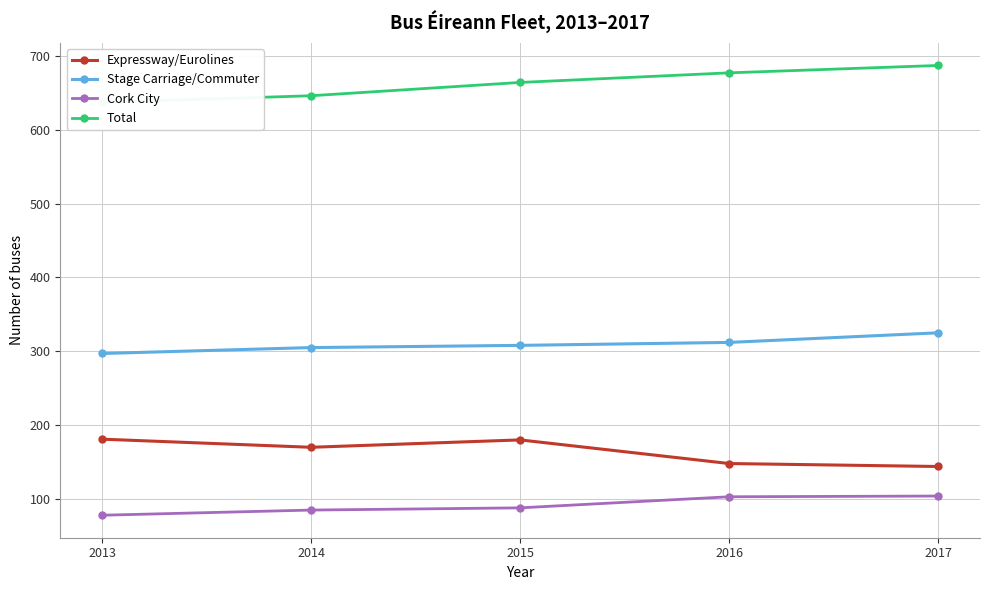

What is the value of the Total point at the 1st from the left?

637